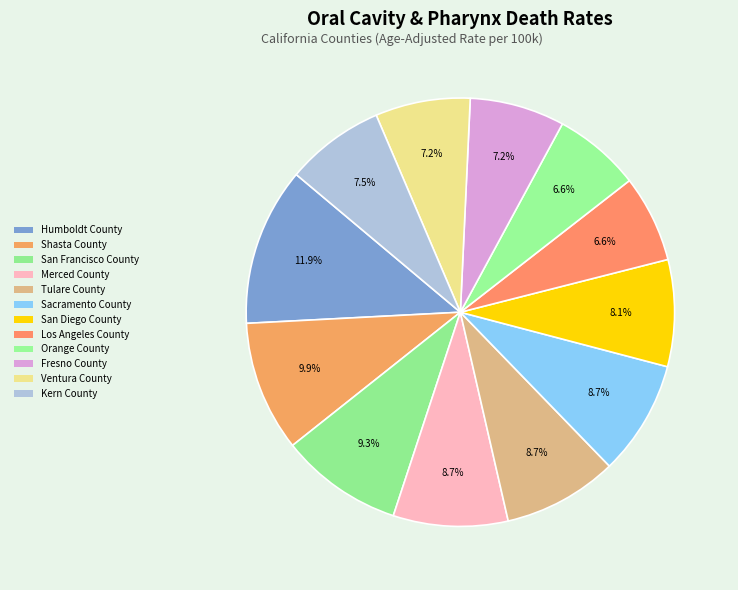

True or false: San Francisco County accounts for 9% of the total.

True